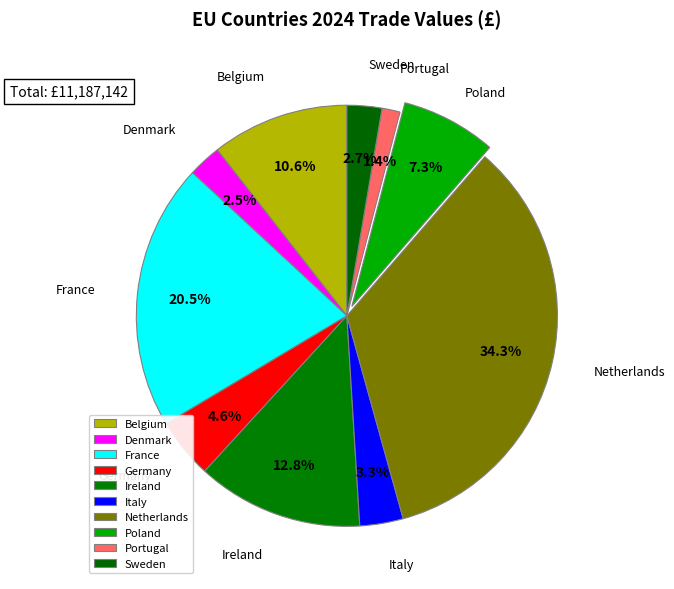

How much of the chart is everything except Germany?

95.4%